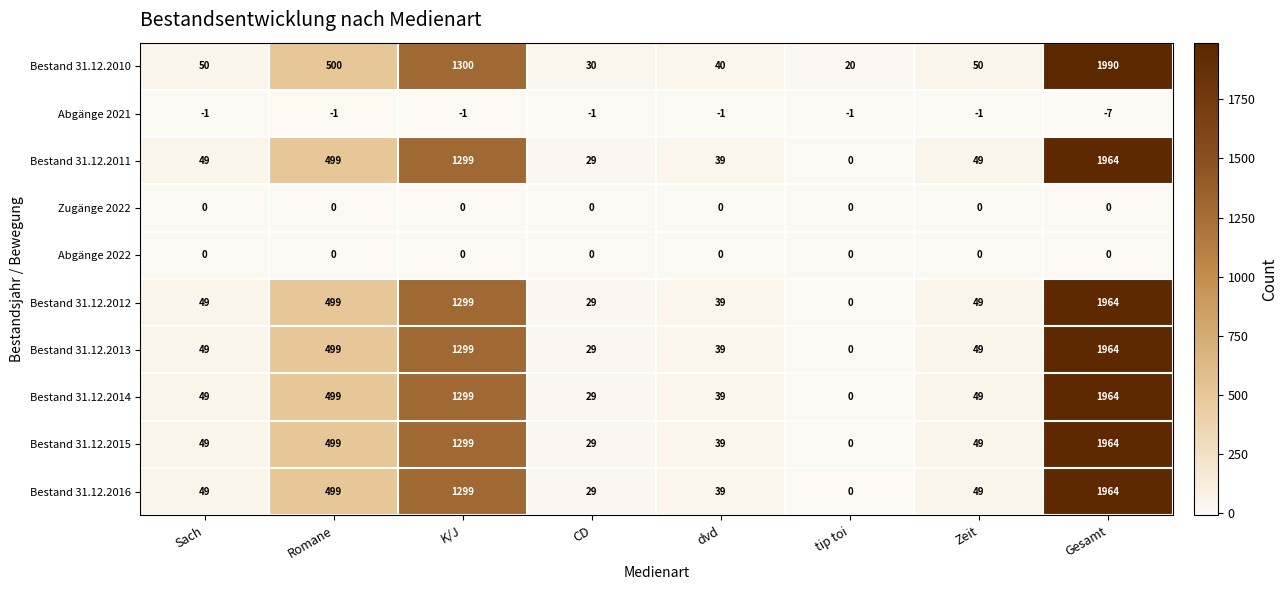

The value of Bestand 31.12.2014 at Romane is 499. True or false?

True